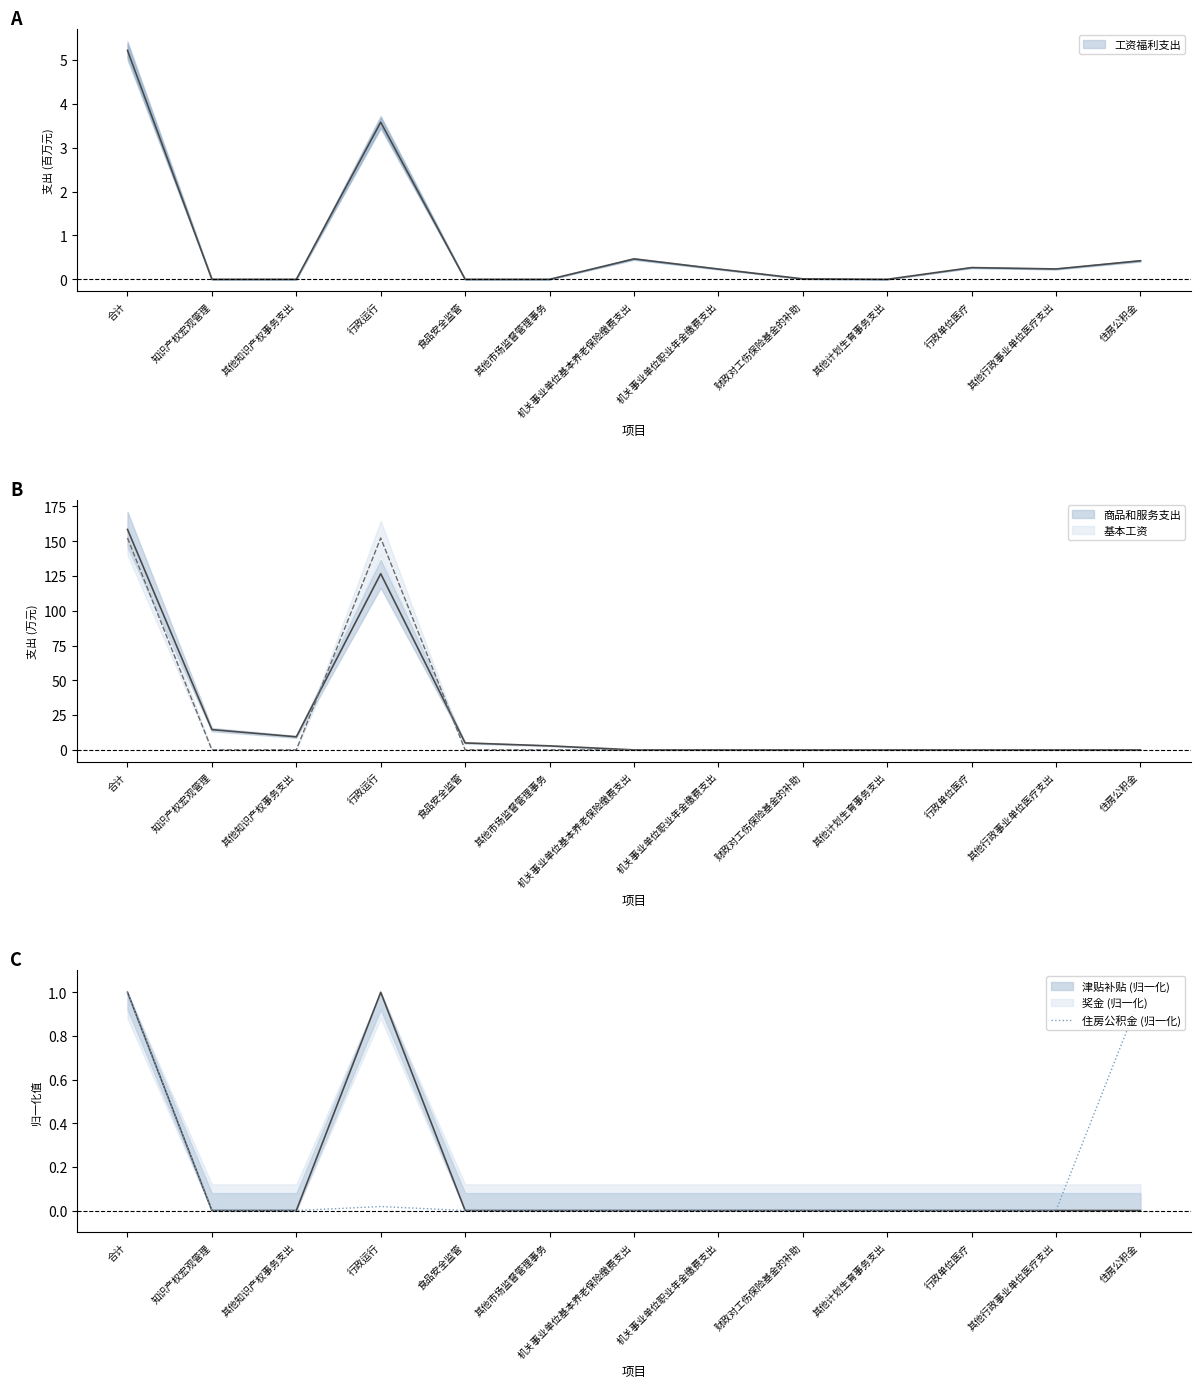

Is this an area chart (filled region under the line)?

No